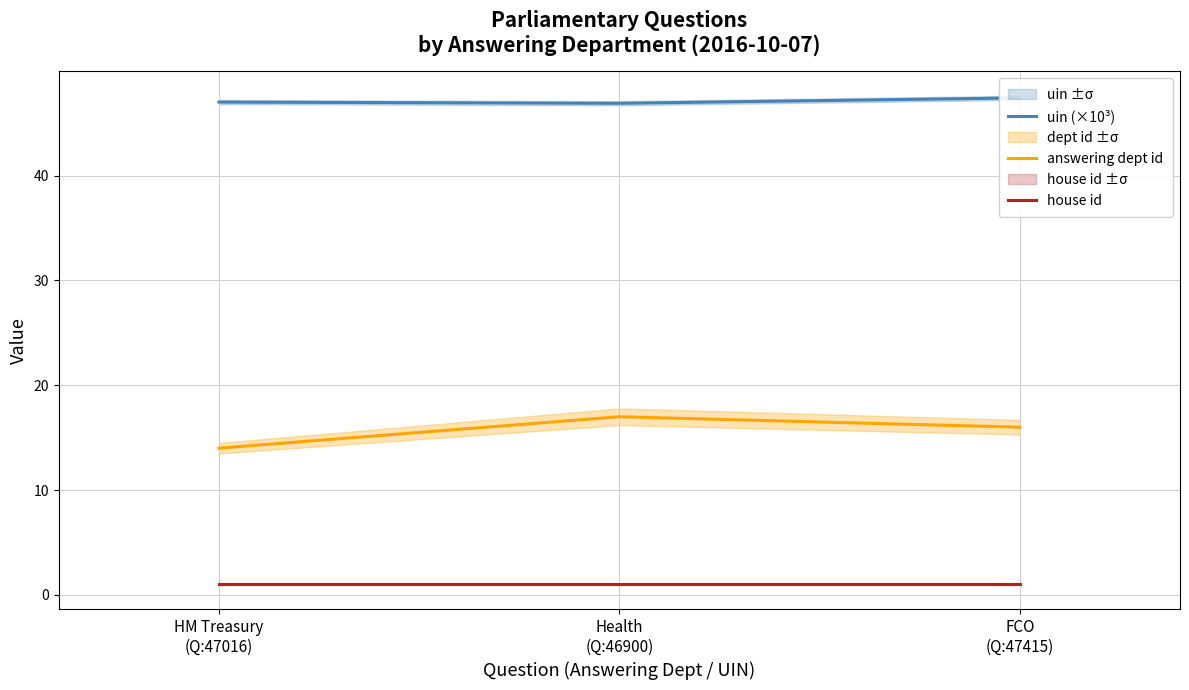

Does the chart display data point markers on the line(s)?

No